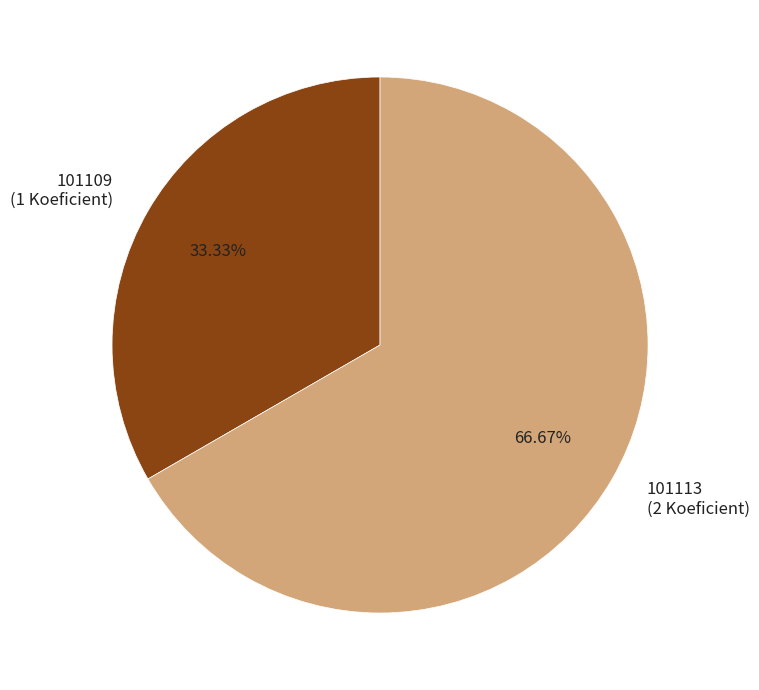

Count the number of slices in the pie.

2